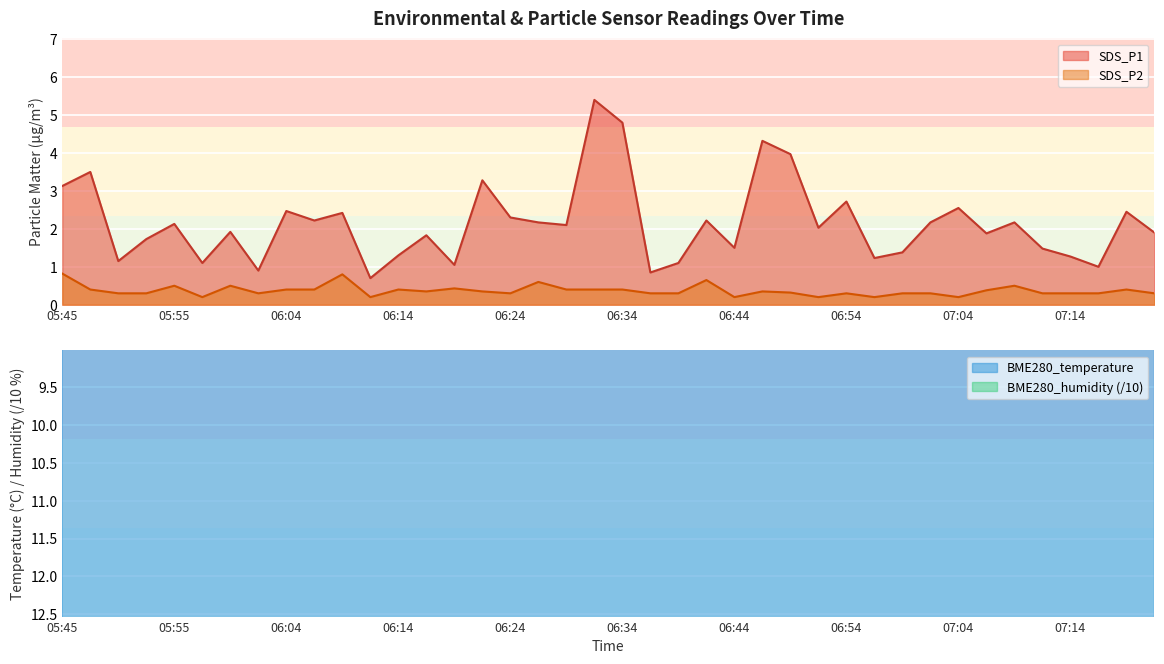

Which series has the largest range (max minus min)?

SDS_P1